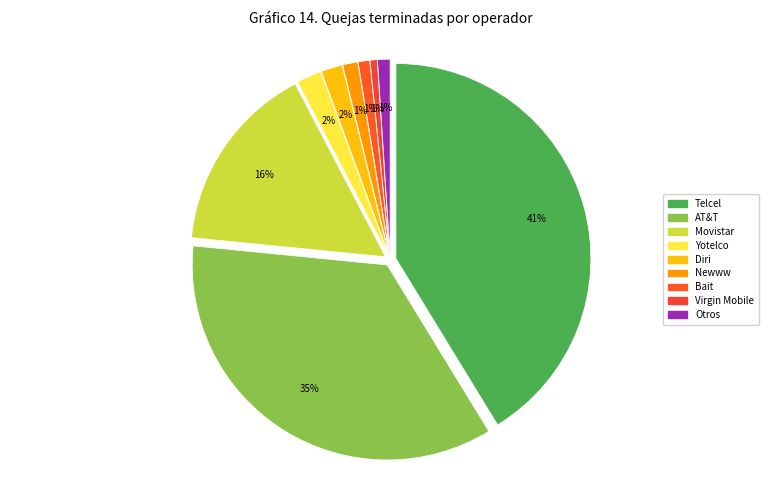

How many slices are in this pie chart?

9